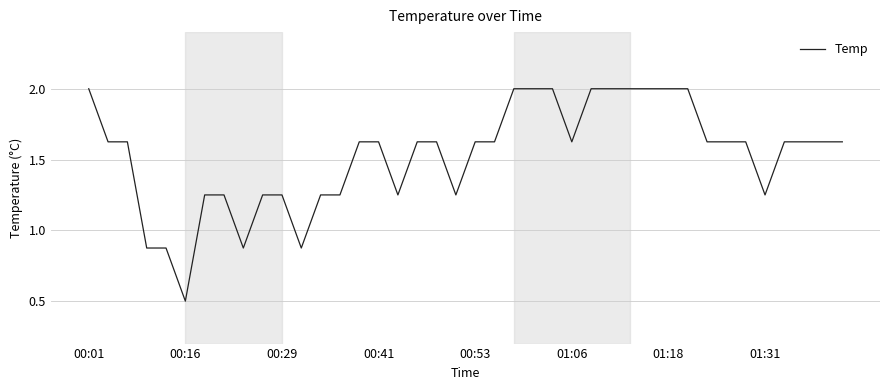

How many categories are shown in the chart?

40